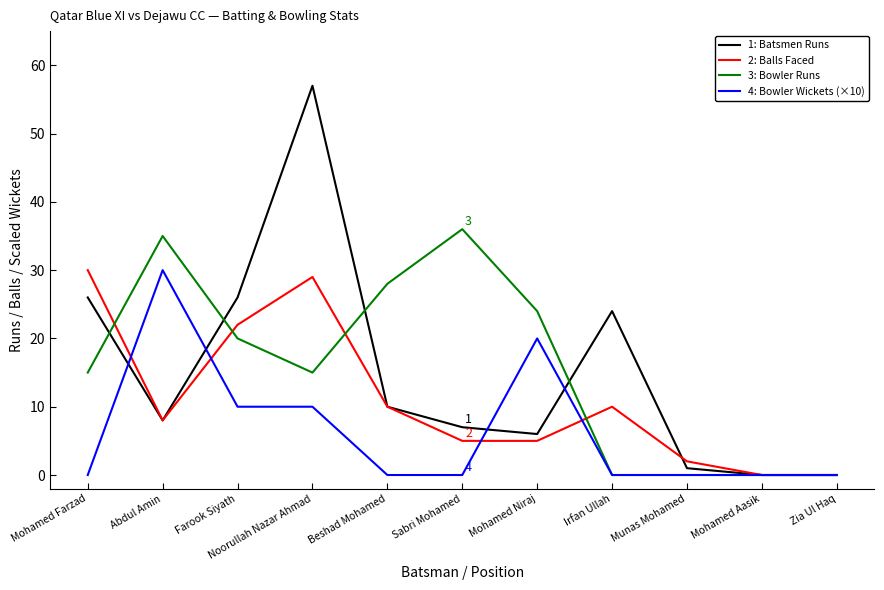

What is the maximum value shown in the chart?

57